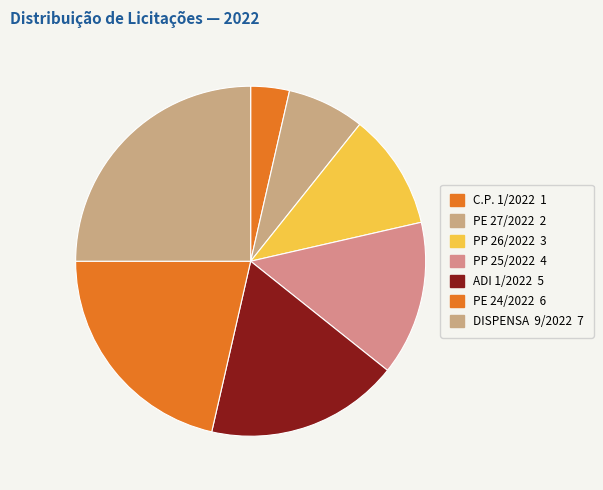

Which category has the biggest portion of the pie?

DISPENSA  9/2022